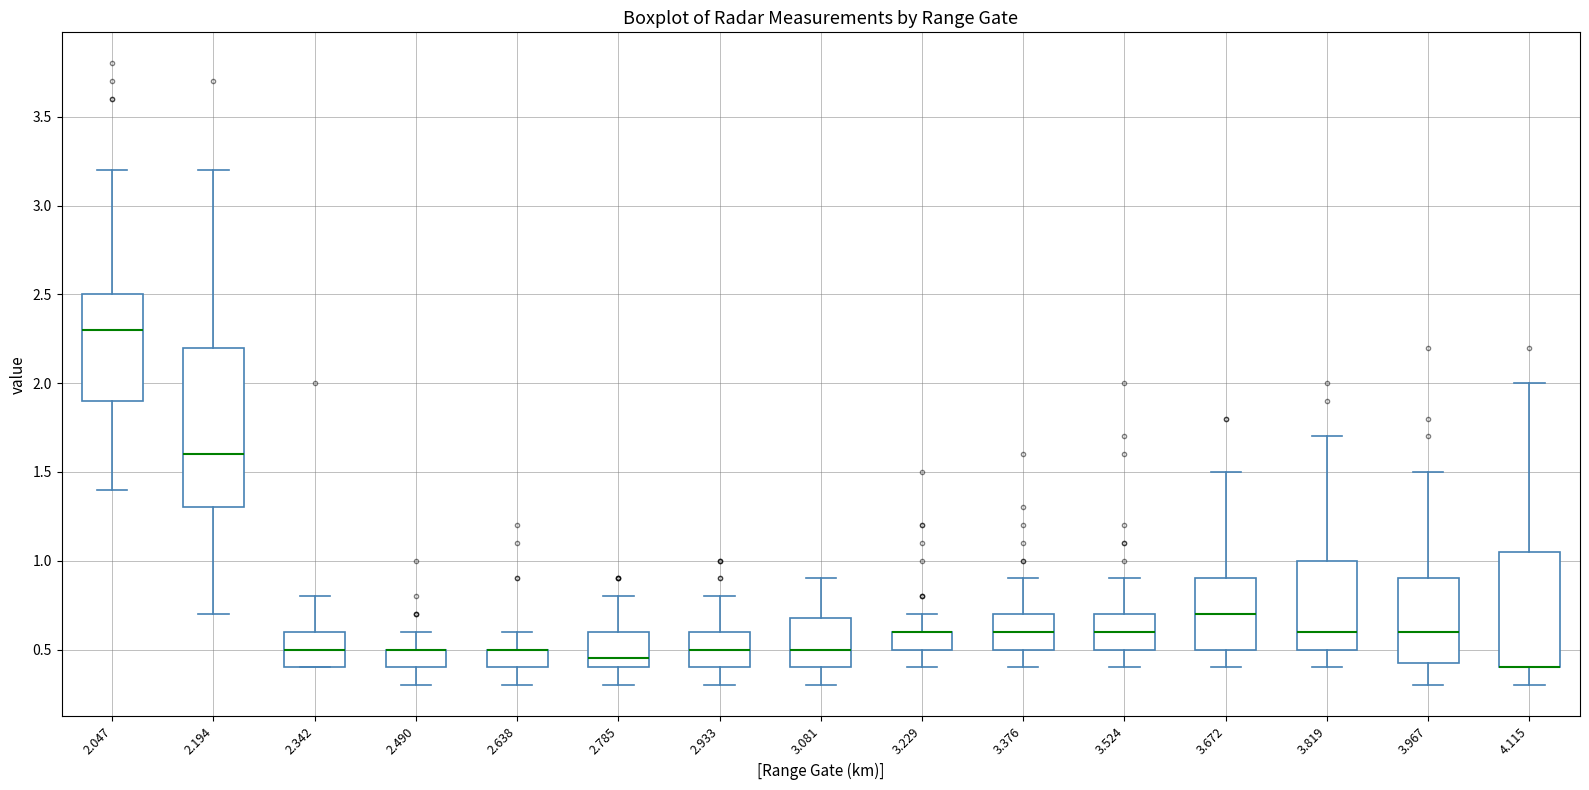

Reading left to right, transcribe this box plot: for each box, give where its median line is, the range the box spans, and where its two whiskers end, as read against the y-axis. The values are not printed on the chart, so give them approximately, as read against the axis.

2.047: median 2.30, box 1.90 to 2.50, whiskers 1.40 to 3.20
2.194: median 1.60, box 1.30 to 2.20, whiskers 0.70 to 3.20
2.342: median 0.50, box 0.40 to 0.60, whiskers 0.40 to 0.80
2.490: median 0.50 (drawn on the box's upper edge), box 0.40 to 0.50, whiskers 0.30 to 0.60
2.638: median 0.50 (drawn on the box's upper edge), box 0.40 to 0.50, whiskers 0.30 to 0.60
2.785: median 0.45, box 0.40 to 0.60, whiskers 0.30 to 0.80
2.933: median 0.50, box 0.40 to 0.60, whiskers 0.30 to 0.80
3.081: median 0.50, box 0.40 to 0.70, whiskers 0.30 to 0.90
3.229: median 0.60 (drawn on the box's upper edge), box 0.50 to 0.60, whiskers 0.40 to 0.70
3.376: median 0.60, box 0.50 to 0.70, whiskers 0.40 to 0.90
3.524: median 0.60, box 0.50 to 0.70, whiskers 0.40 to 0.90
3.672: median 0.70, box 0.50 to 0.90, whiskers 0.40 to 1.50
3.819: median 0.60, box 0.50 to 1.00, whiskers 0.40 to 1.70
3.967: median 0.60, box 0.45 to 0.90, whiskers 0.30 to 1.50
4.115: median 0.40 (drawn on the box's lower edge), box 0.40 to 1.05, whiskers 0.30 to 2.00